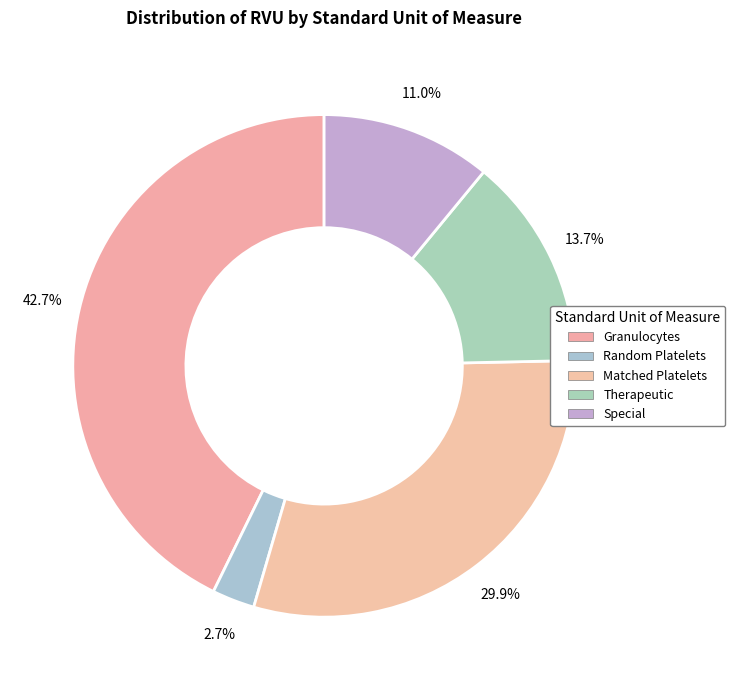

Count the number of slices in the pie.

5